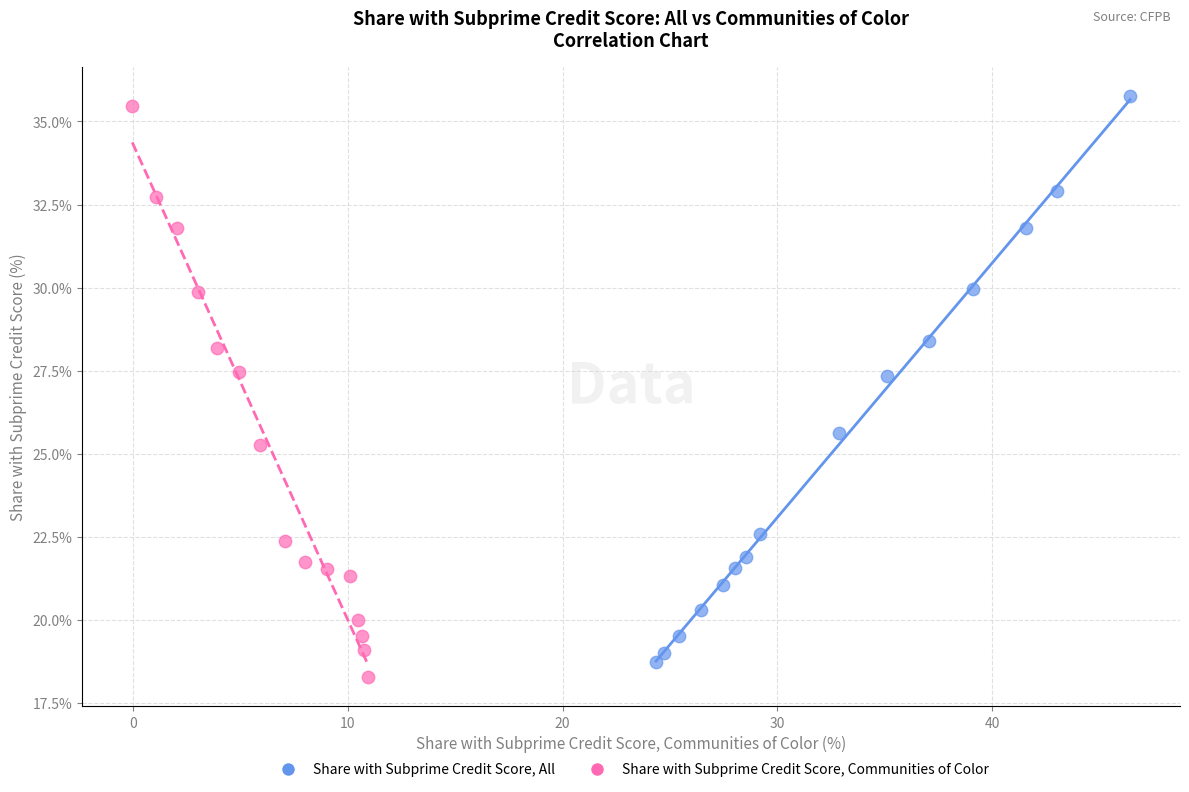

Which series contains the lowest Y value?

Share with Subprime Credit Score, Communities of Color